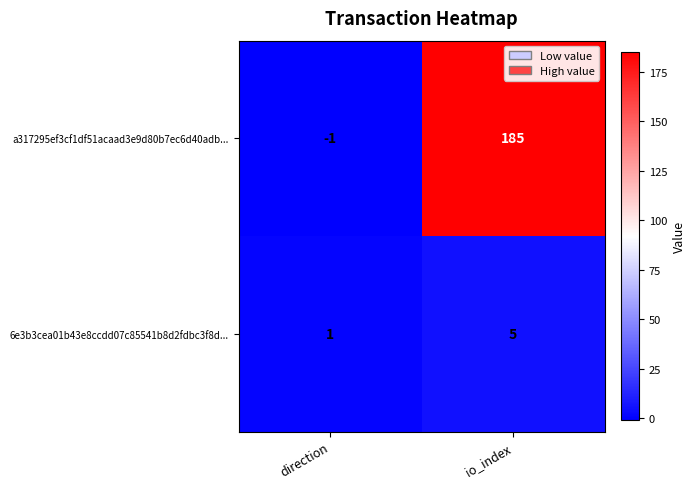

At which label does a317295ef3cf1df51acaad3e9d80b7ec6d40adb... reach its minimum?

direction